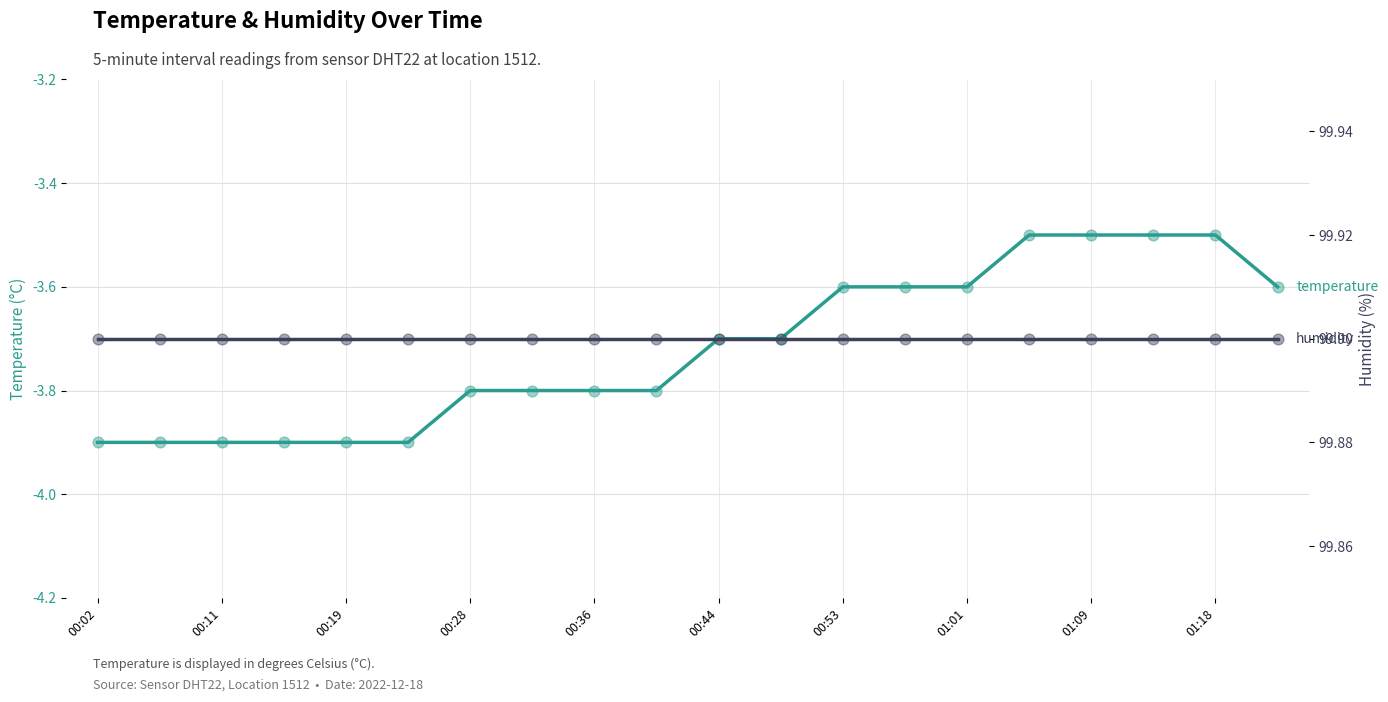

What are all the series names shown in the legend?

temperature, humidity